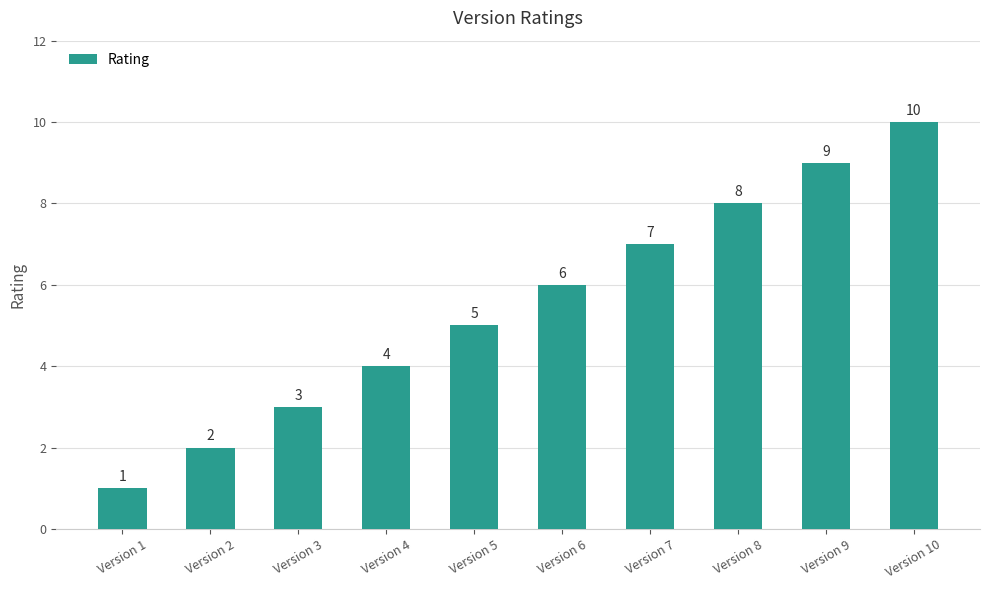

The chart shows a value of 3 at Version 8. True or false?

False